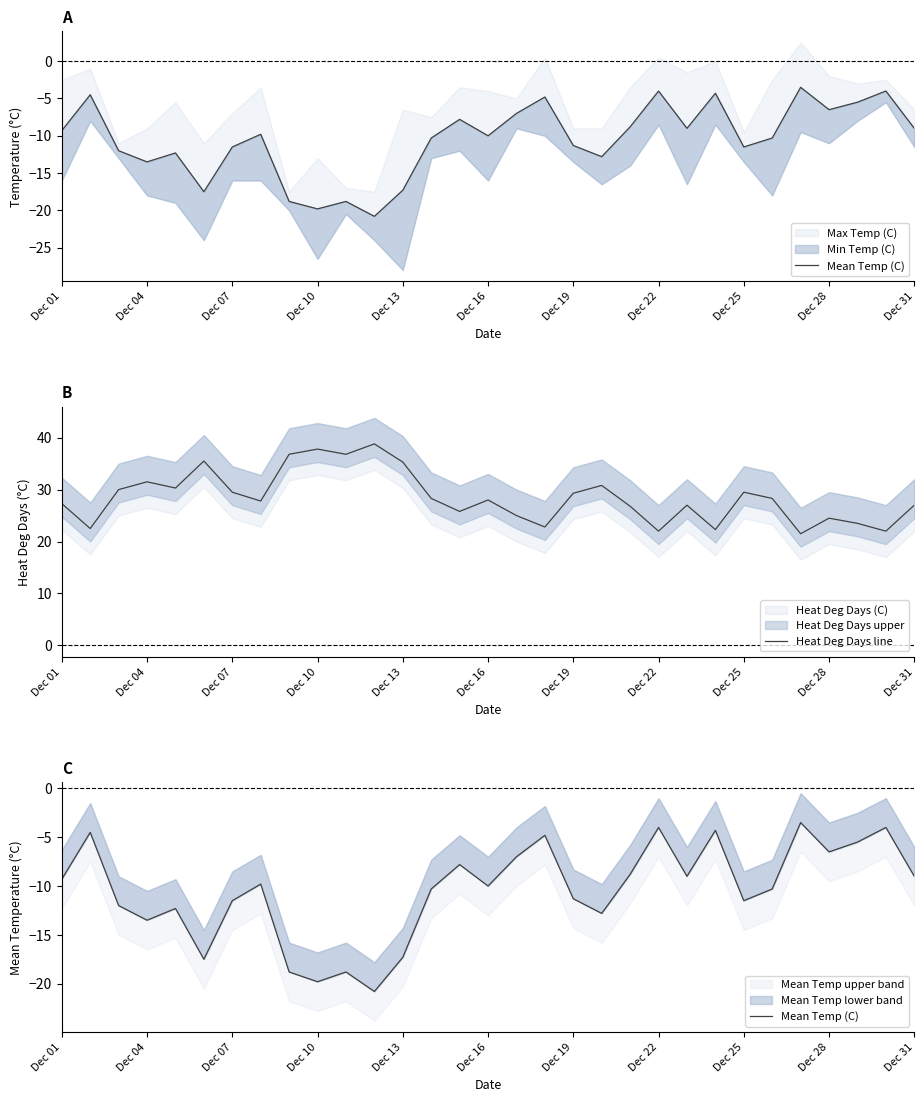

What position from the left is 26?

27